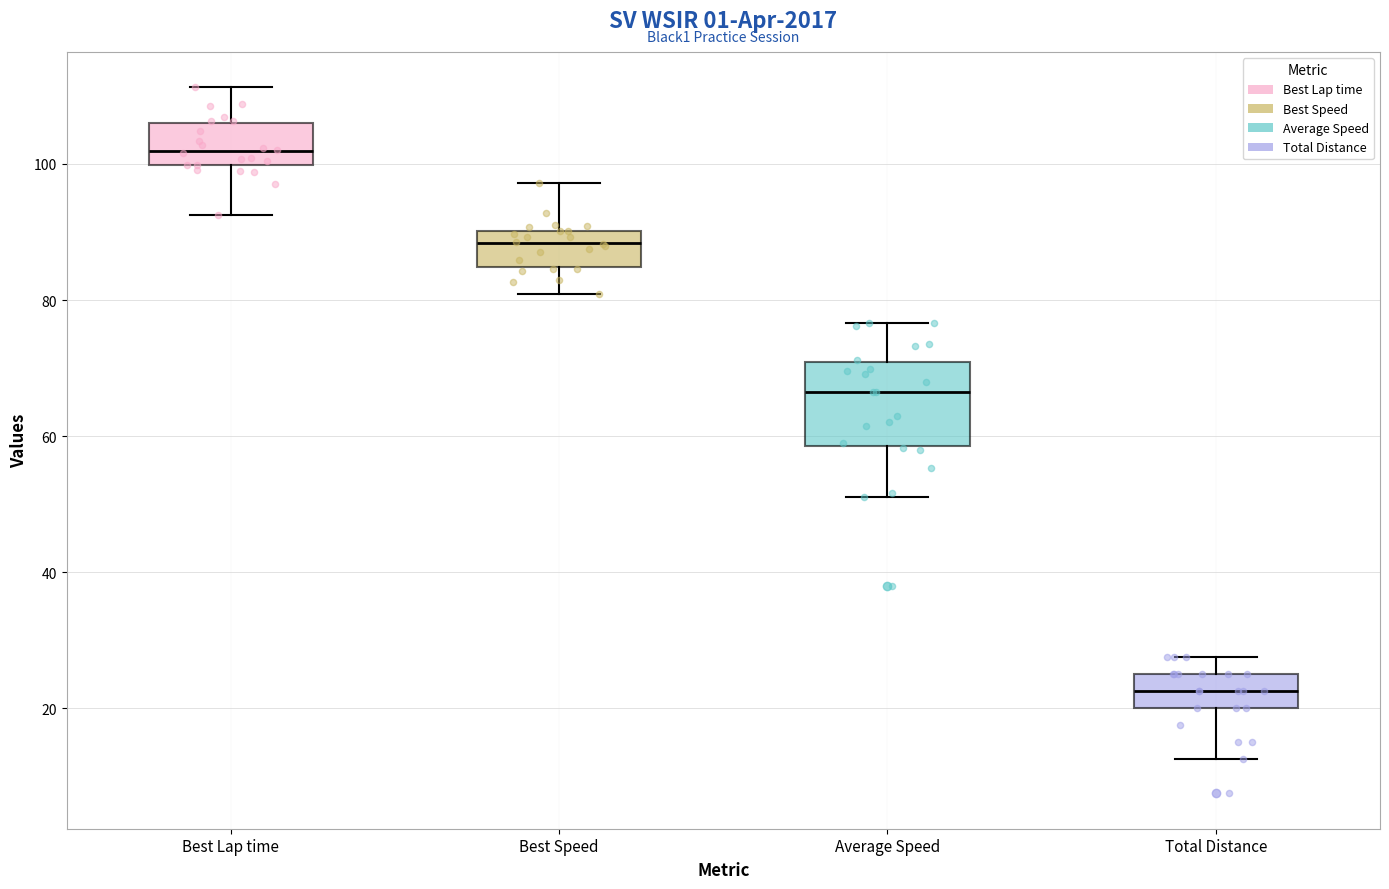

Where is the lower edge of the box for Best Speed on the y-axis? The values are not printed on the chart, so give them approximately, as read against the axis.

84